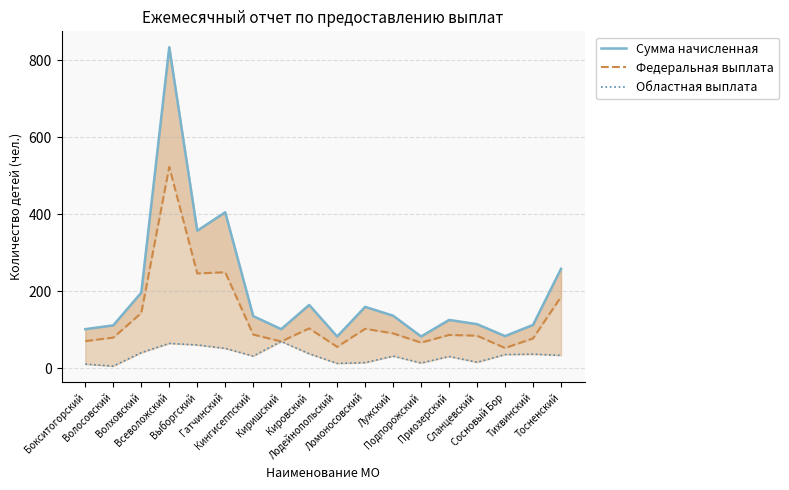

The value of Федеральная выплата at Лодейнопольский is 23. True or false?

False